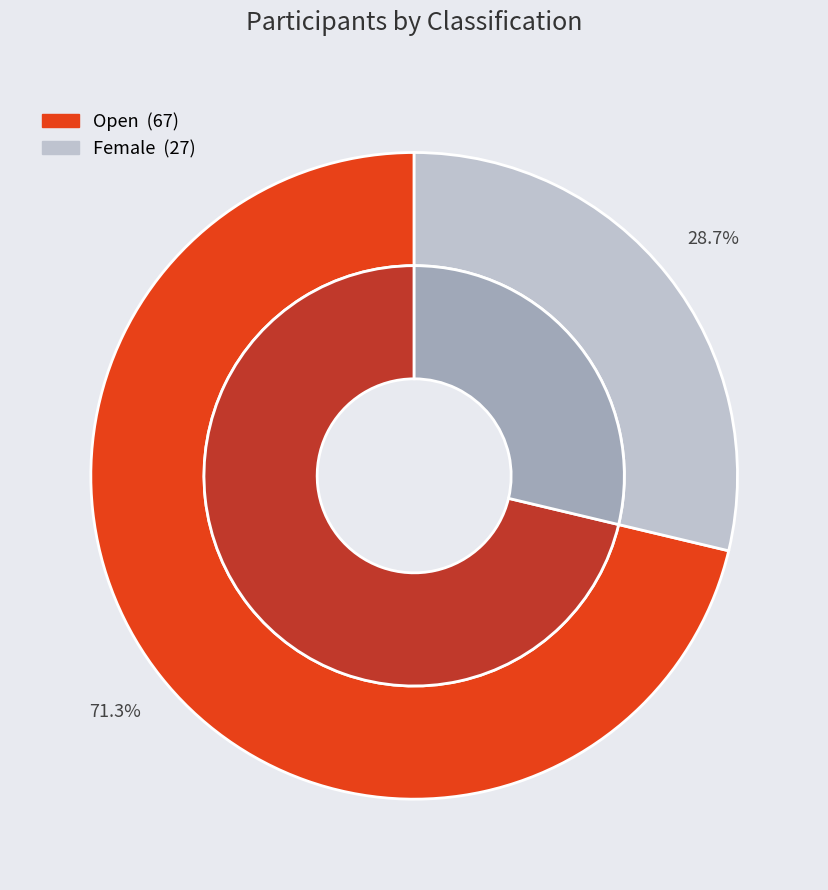

Is there any slice that represents more than half of the pie?

Yes